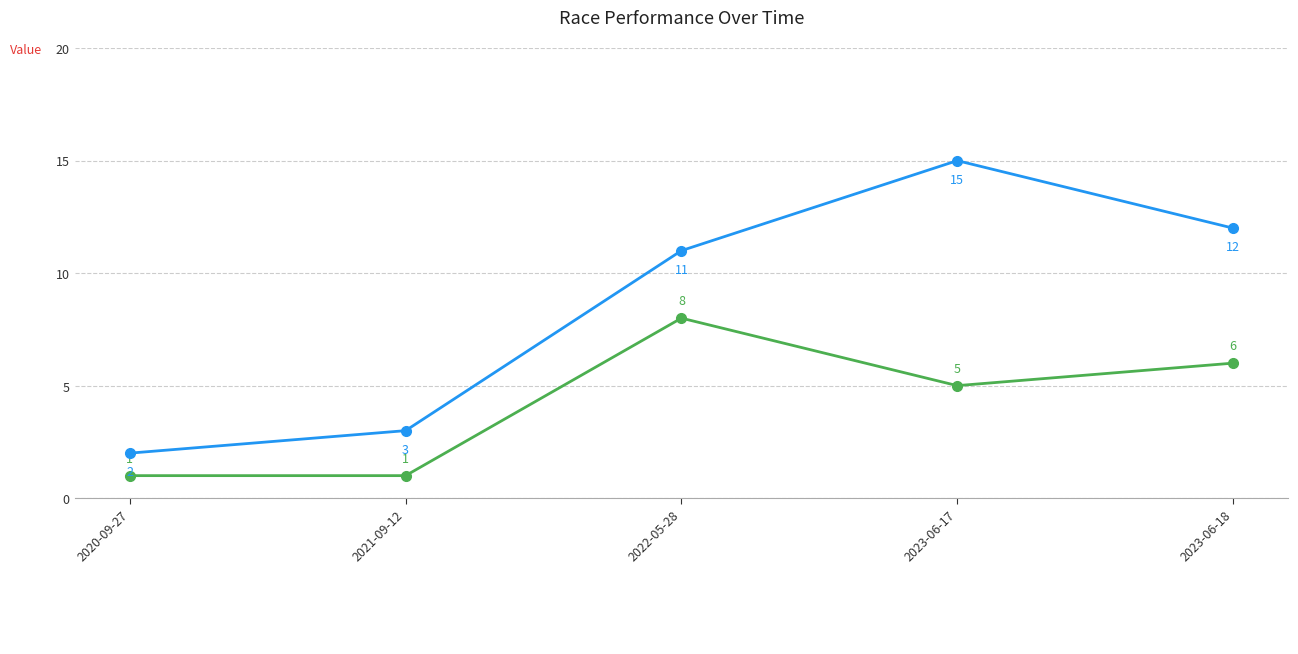

What is the greatest value displayed?

15